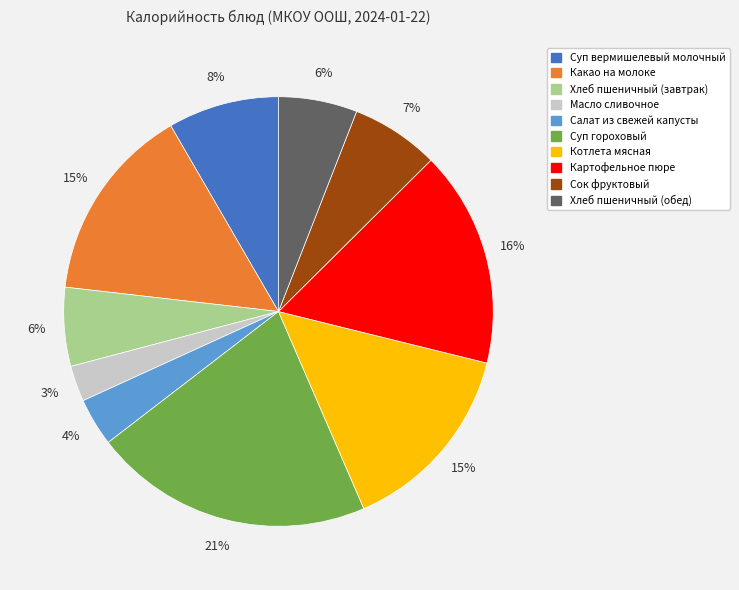

Do Суп гороховый and Хлеб пшеничный (обед) together represent more than half of the pie?

No